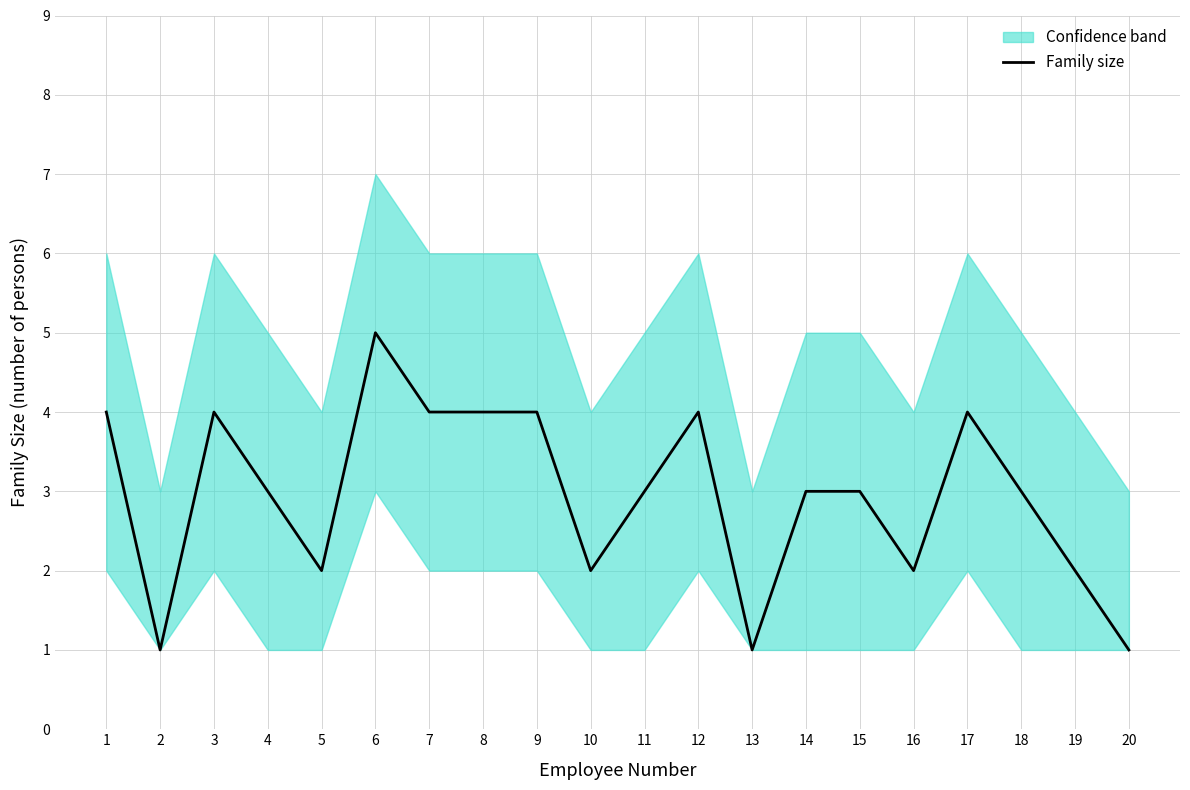

List the labels in order of value, largest first.

6, 1, 3, 7, 8, 9, 12, 17, 4, 11, 14, 15, 18, 5, 10, 16, 19, 2, 13, 20